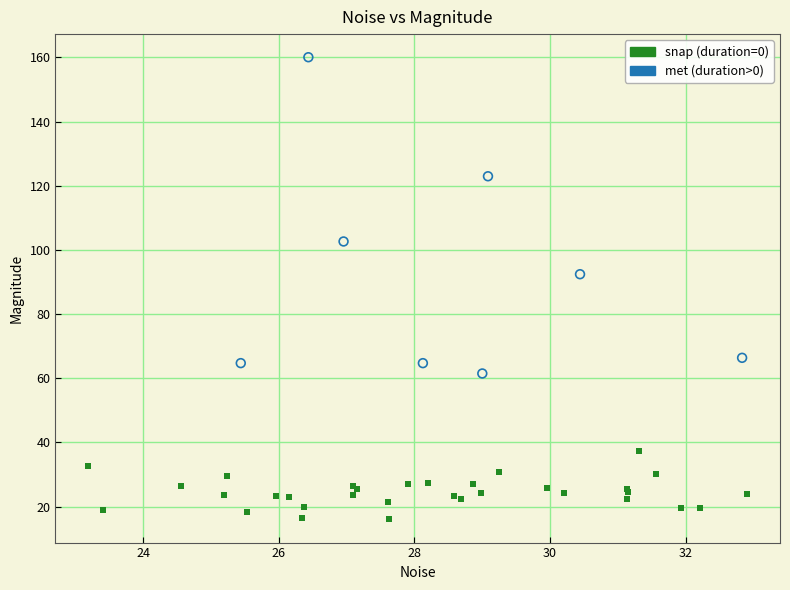

Which series reaches the maximum Y coordinate?

met (duration>0)